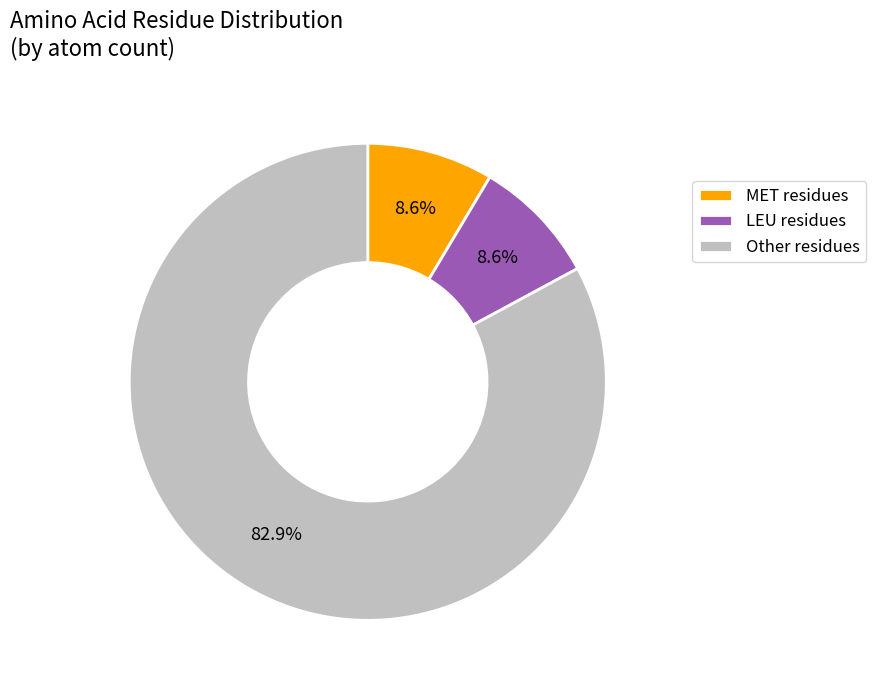

Does any single category account for the majority?

Yes